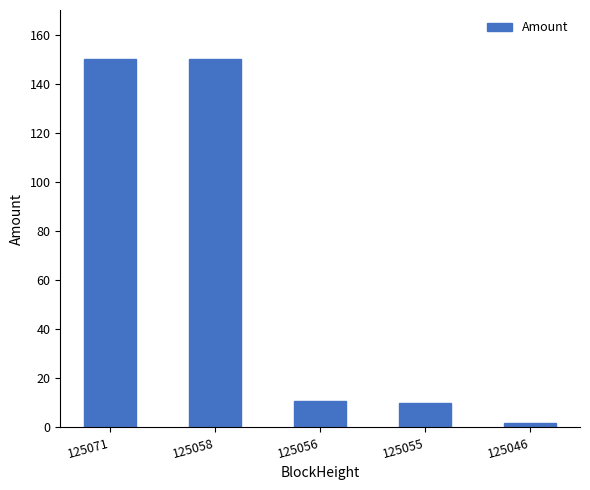

What is the ratio of the value at 125058 to the value at 125056?

14.2